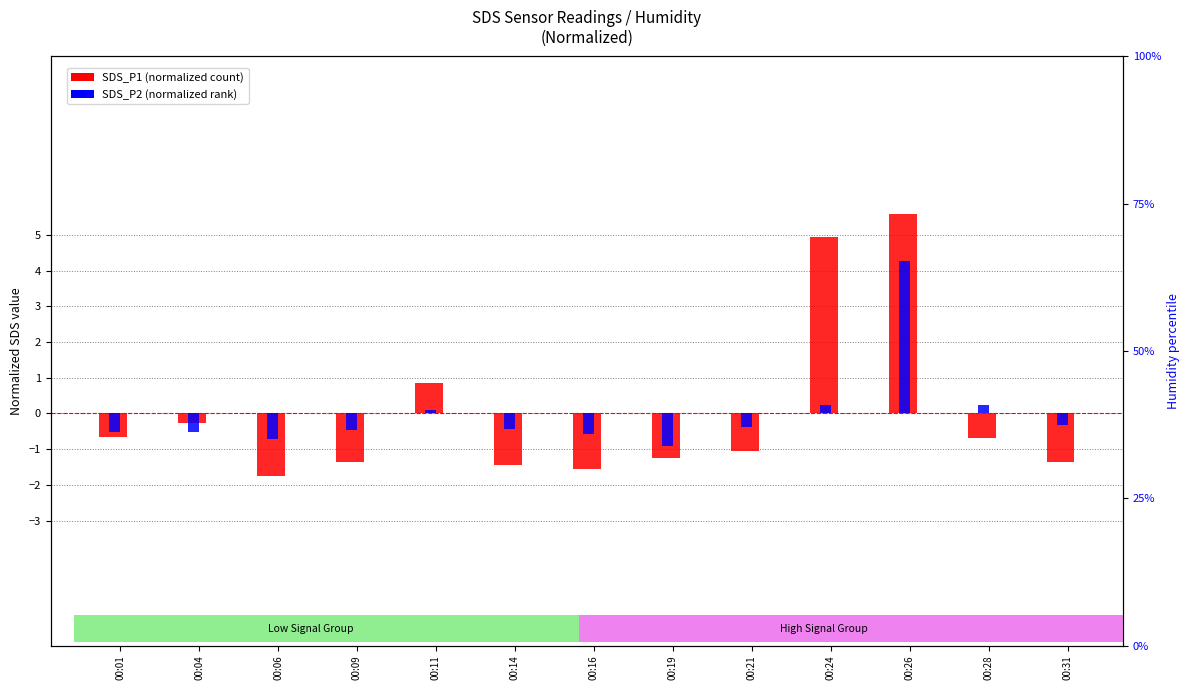

Reading left to right, list all the values displayed in this chart.

SDS_P1 (normalized): -0.6	-0.3	-1.7	-1.3	0.9	-1.4	-1.6	-1.2	-1.0	5.0	5.6	-0.7	-1.3
SDS_P2 (normalized): -0.5	-0.5	-0.7	-0.5	0.1	-0.4	-0.6	-0.9	-0.4	0.2	4.3	0.2	-0.3